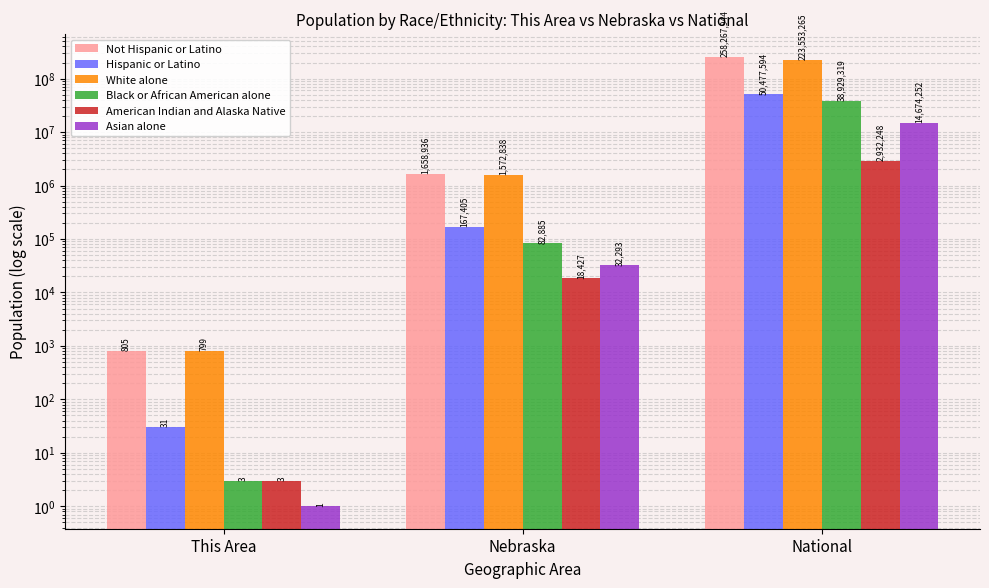

What is the difference between the maximum and minimum values in the American Indian and Alaska Native series?

2932245